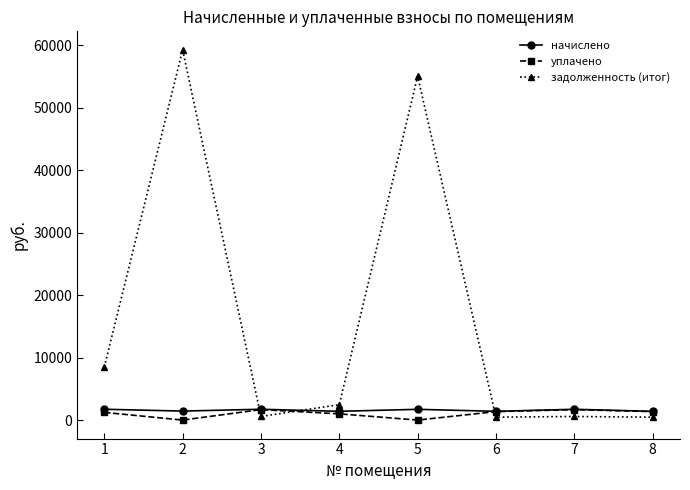

The value of начислено at 2 is 1438.2. True or false?

True